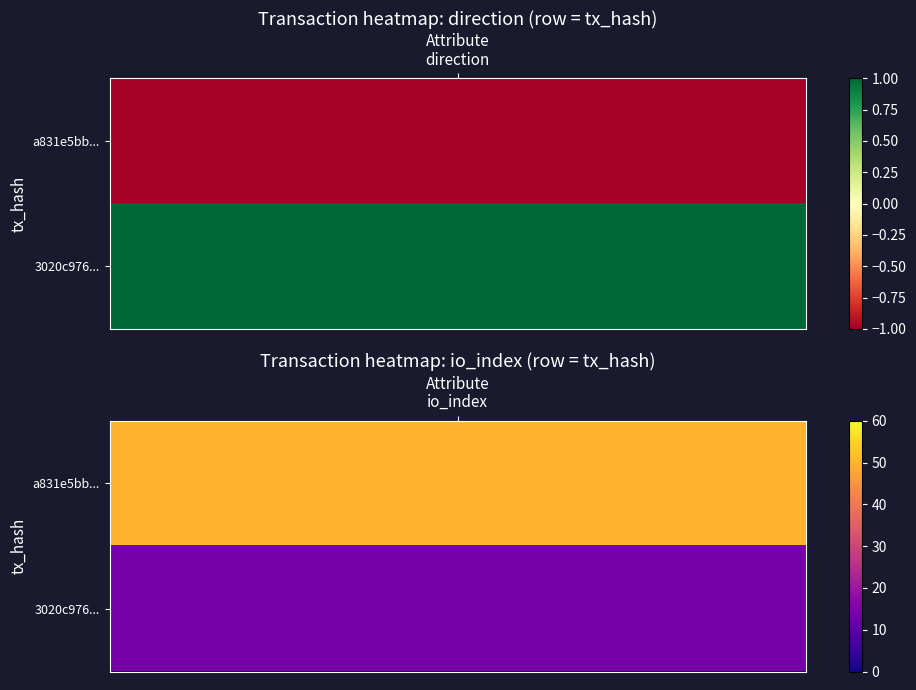

The value of 3020c976769a1c32e78c8e520f06eae11b38aec at 0 is 1. True or false?

True